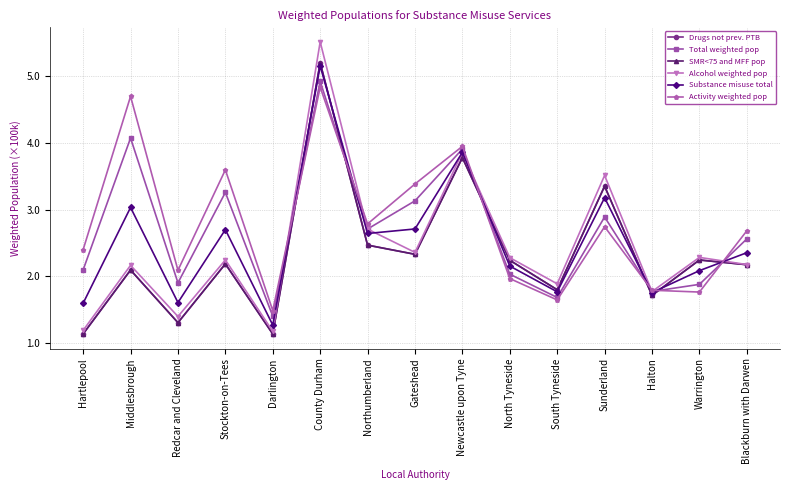

Does the chart have visible grid lines?

Yes